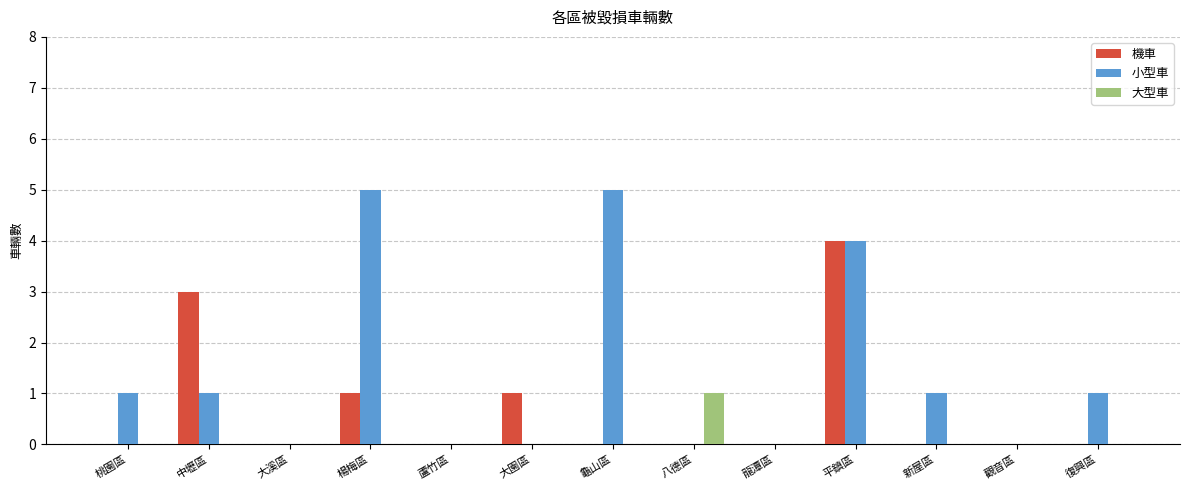

The value of 機車 at 新屋區 is 0. True or false?

True